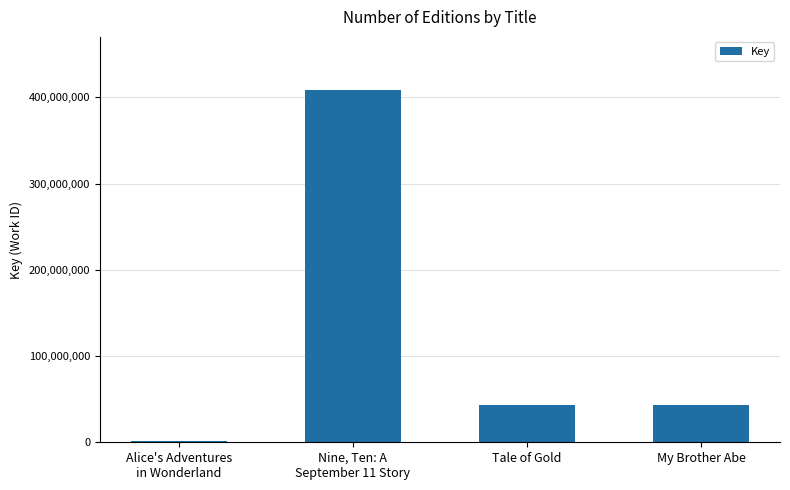

How many data points are less than 43209288?

2